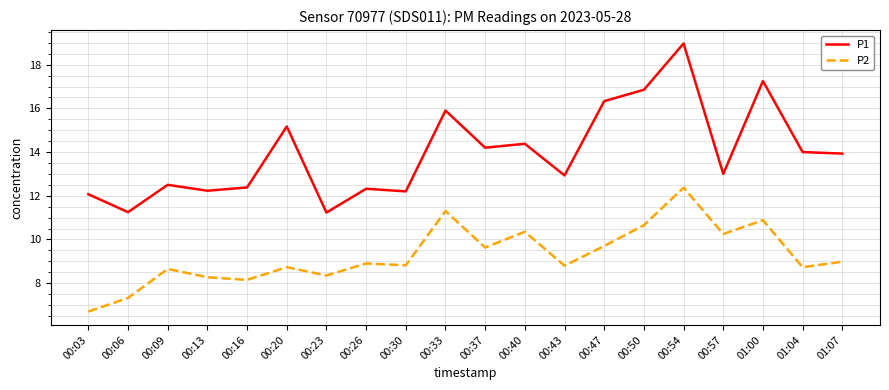

Which label corresponds to the largest value in the chart?

00:54